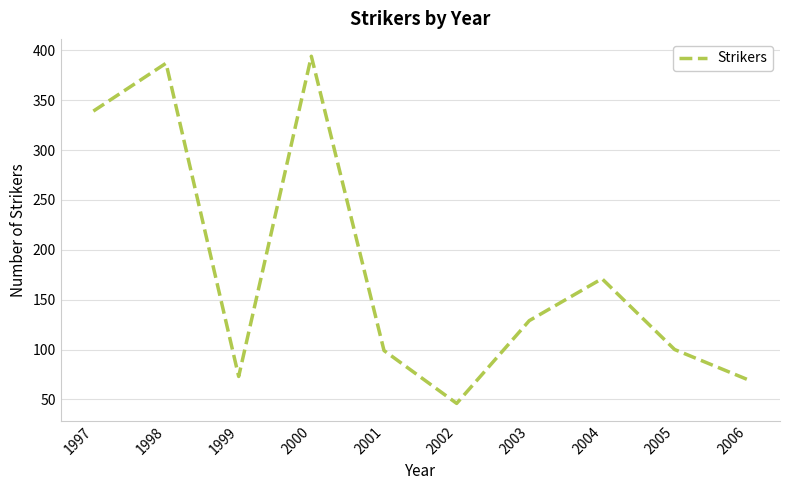

The value at 2005 is 100. True or false?

True